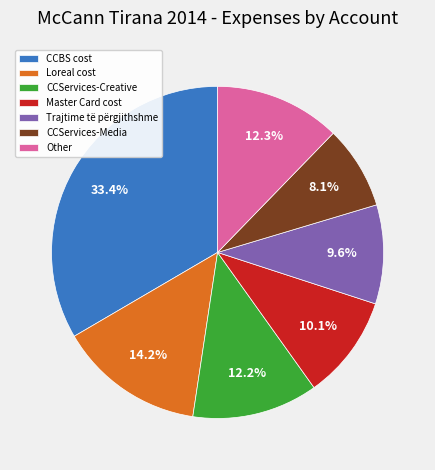

Which slice is the smallest?

CCServices-Media